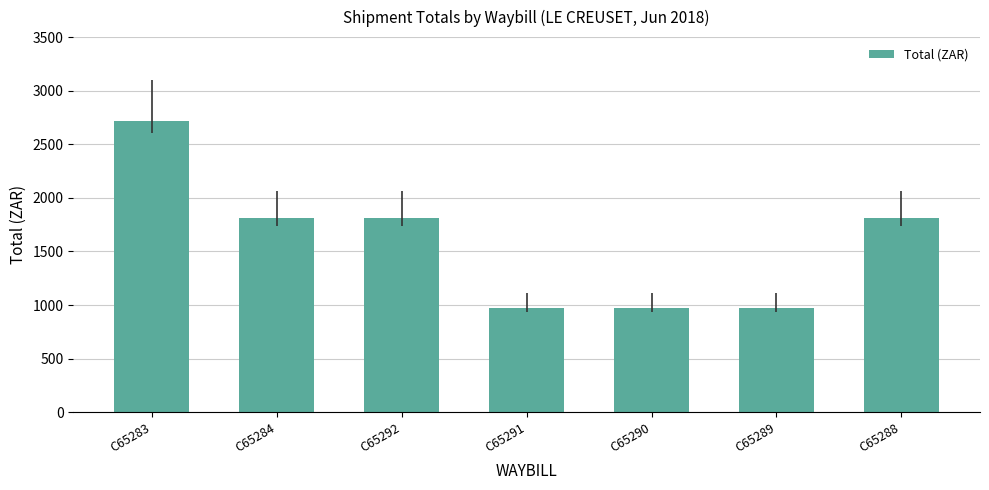

What is the approximate value at C65290?

975.1